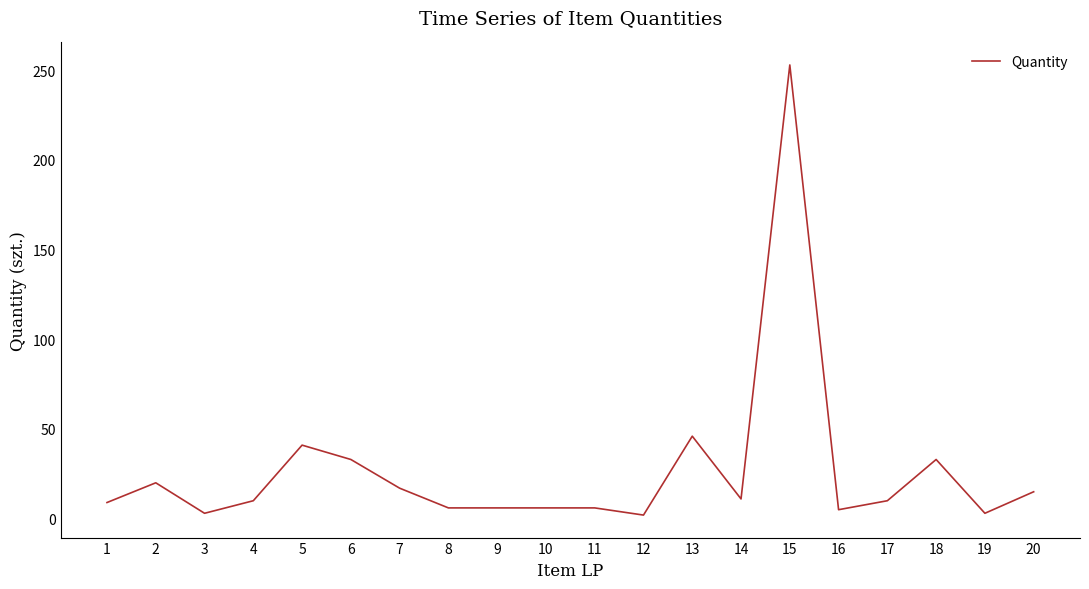

What is the maximum value shown in the chart?

253